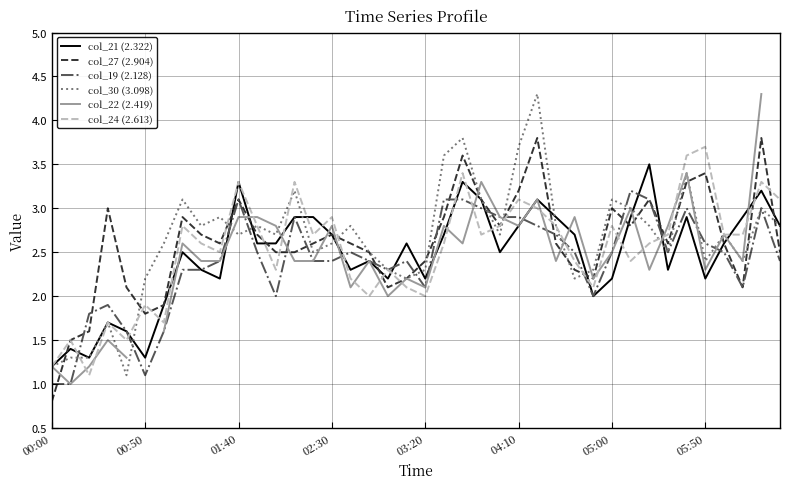

What position from the left is 19?

20